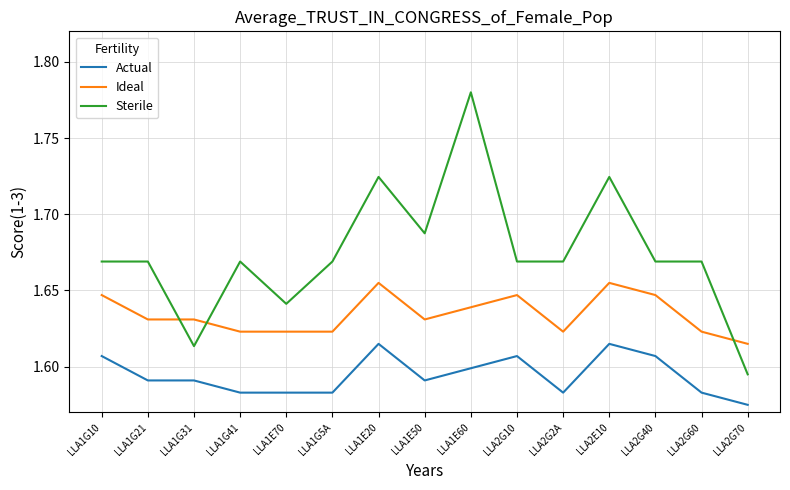

Is the value of Sterile at LLA1G5A greater than the value of Actual at LLA1G41?

Yes